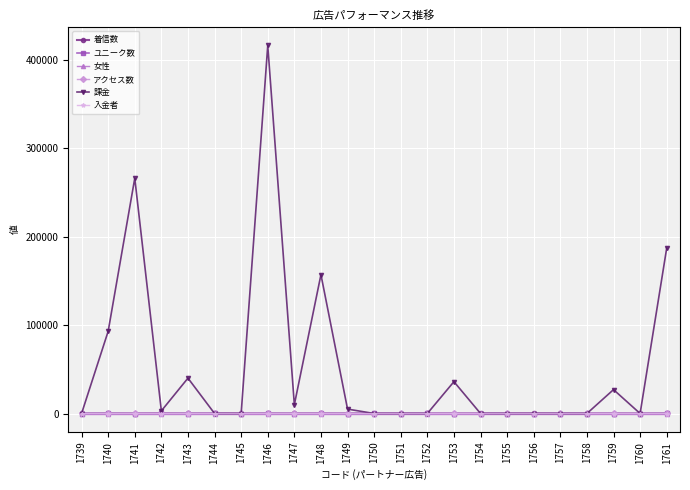

What is the maximum value shown in the chart?

416120